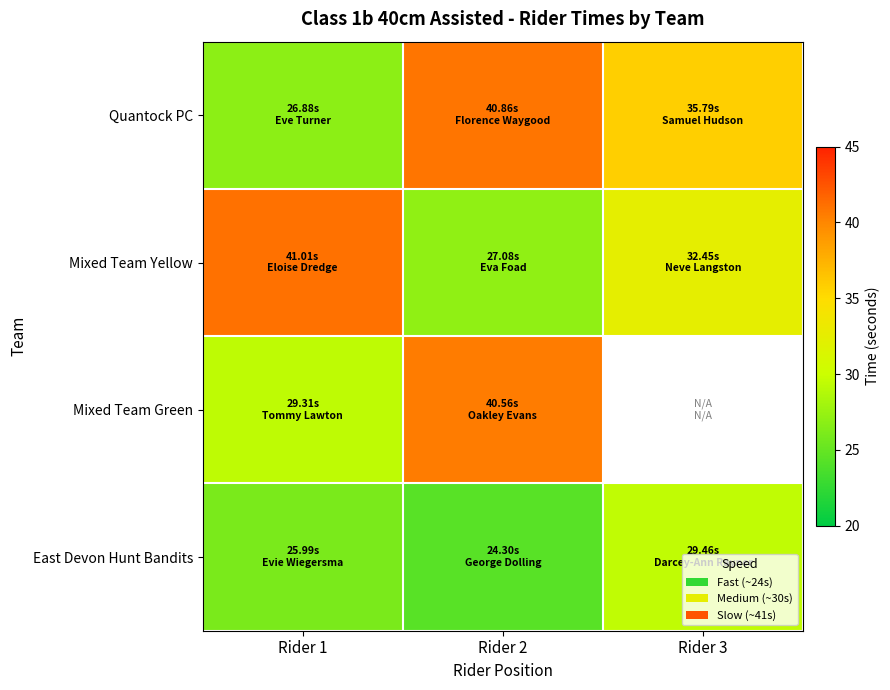

What value does the Quantock PC series have at Rider 2?

40.9